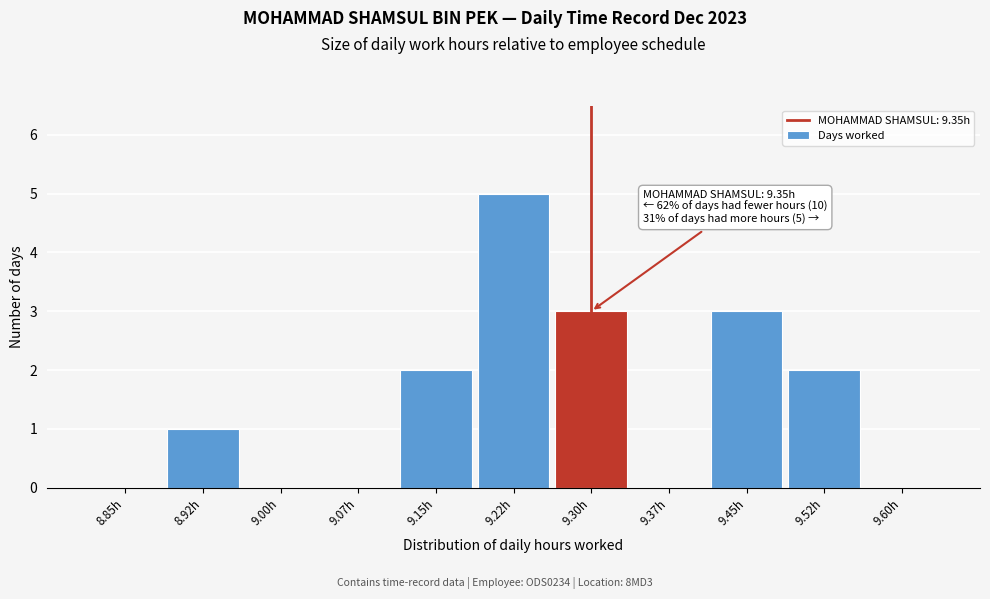

Reading right to left, what are all the values shown in this chart?

9.60h=0	9.52h=2	9.45h=3	9.37h=0	9.30h=3	9.22h=5	9.15h=2	9.07h=0	9.00h=0	8.92h=1	8.85h=0